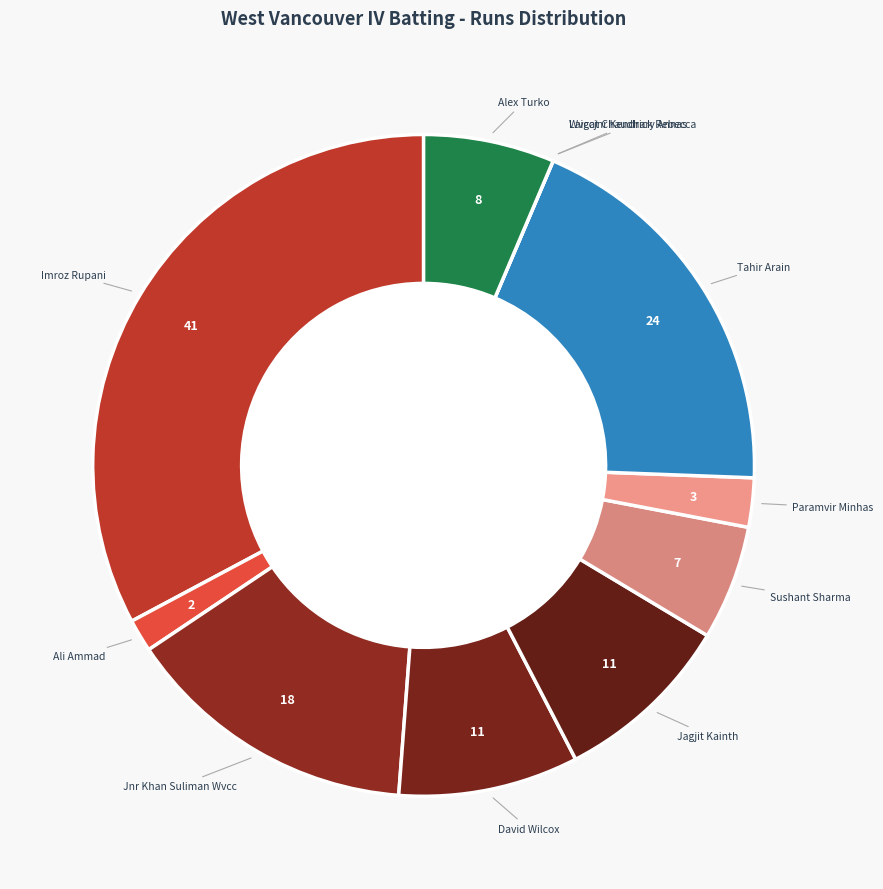

Which slice is the largest?

Imroz Rupani